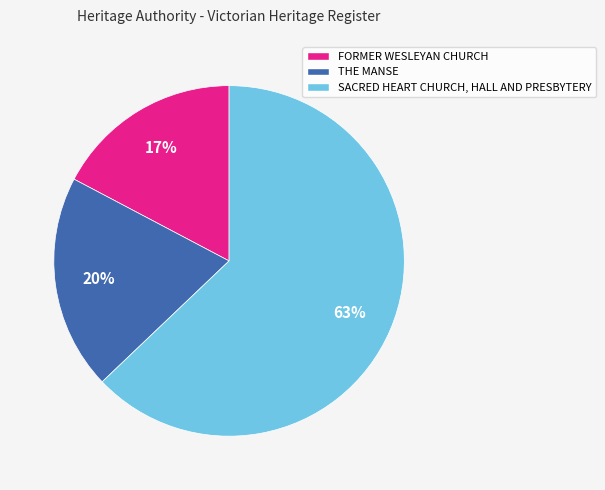

What is the majority slice?

SACRED HEART CHURCH, HALL AND PRESBYTERY